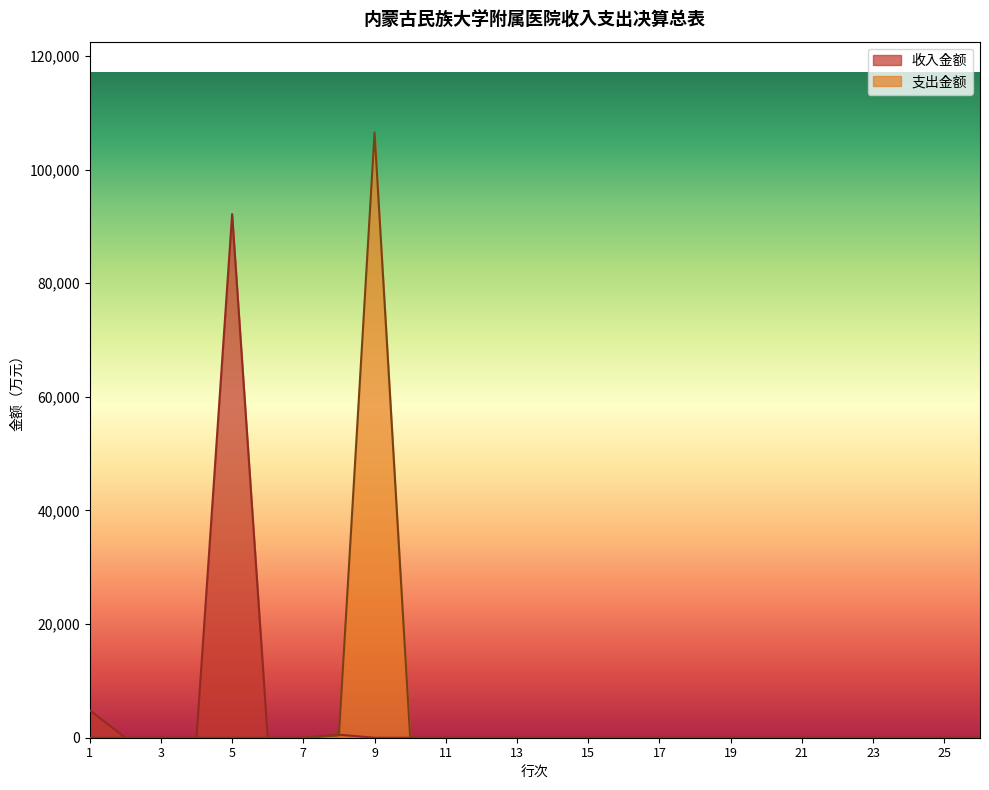

Which series has the largest total across all categories?

支出金额